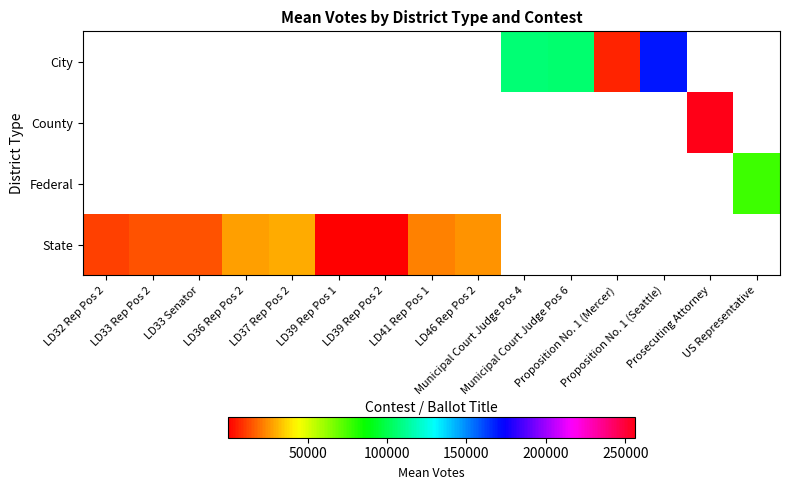

How many series are shown in this chart?

4